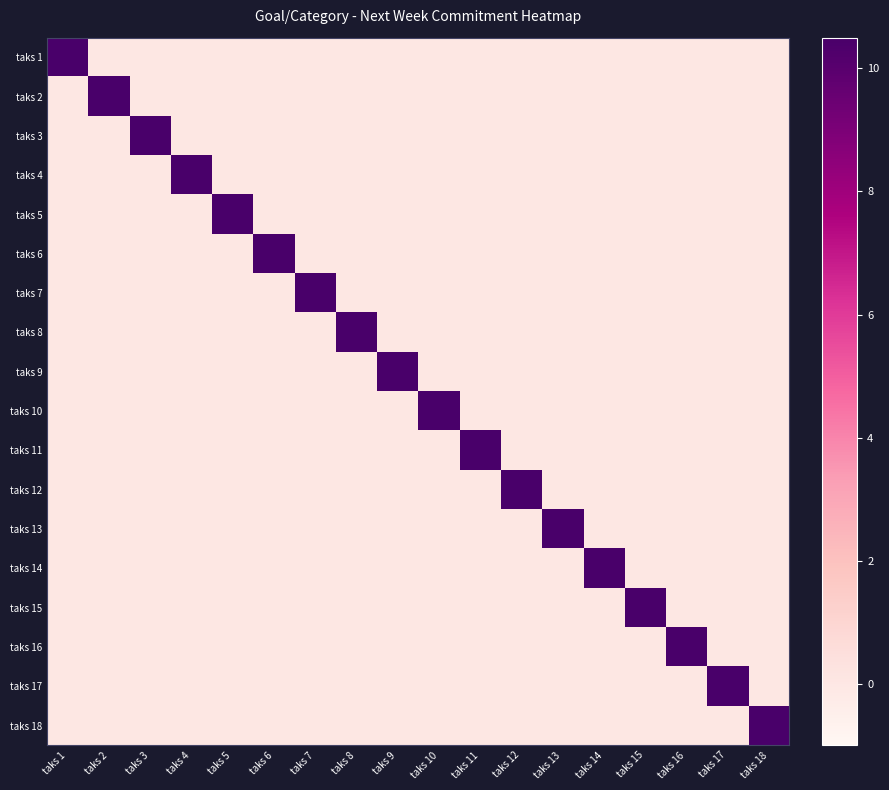

Rank the series by their maximum value, from lowest to highest.

taks 1, taks 2, taks 3, taks 4, taks 5, taks 6, taks 7, taks 8, taks 9, taks 10, taks 11, taks 12, taks 13, taks 14, taks 15, taks 16, taks 17, taks 18